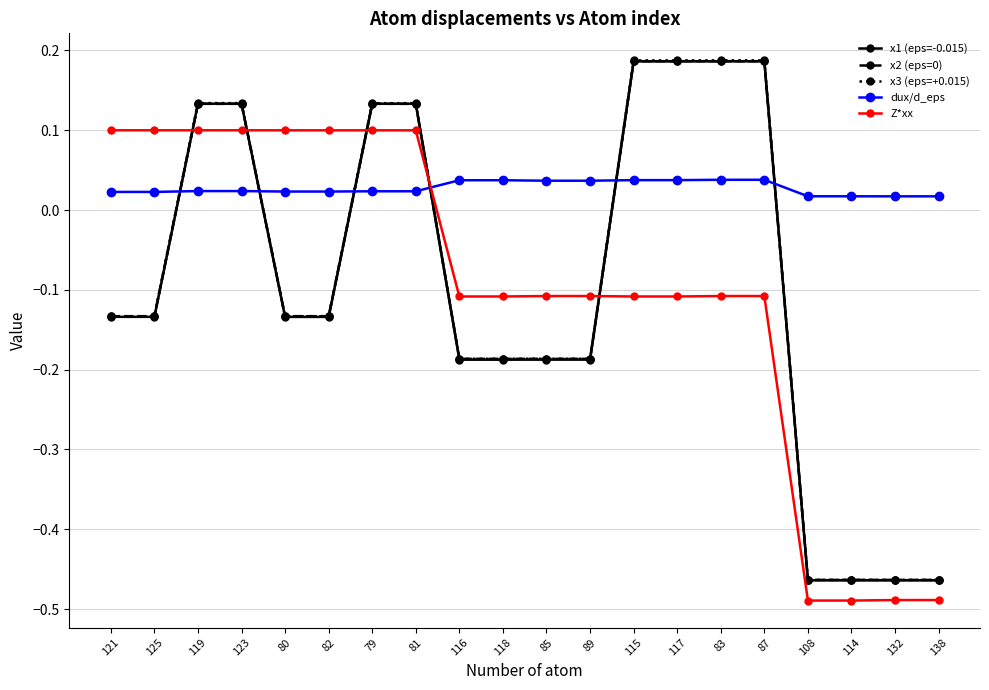

Count the number of categories in the chart.

20